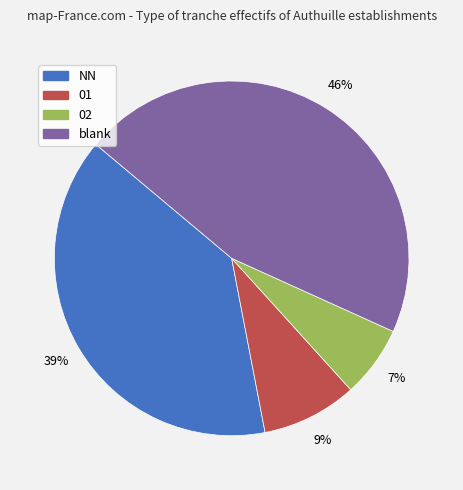

To the nearest percent, what is the difference between the largest and smallest slice percentages?

39%